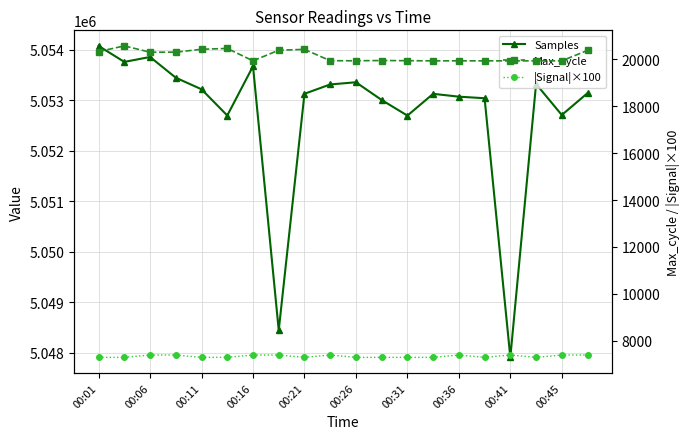

Reading left to right, what are all the values shown in this chart?

Samples: 5054072	5053755	5053853	5053442	5053213	5052694	5053669	5048442	5053124	5053309	5053352	5053001	5052692	5053123	5053067	5053036	5047905	5053318	5052704	5053137
Max_cycle: 20320	20561	20293	20294	20418	20453	19925	20378	20413	19931	19928	19939	19931	19925	19925	19925	19925	19924	19925	20371
|Signal|×100: 7300	7300	7400	7400	7300	7300	7400	7400	7300	7400	7300	7300	7300	7300	7400	7300	7400	7300	7400	7400